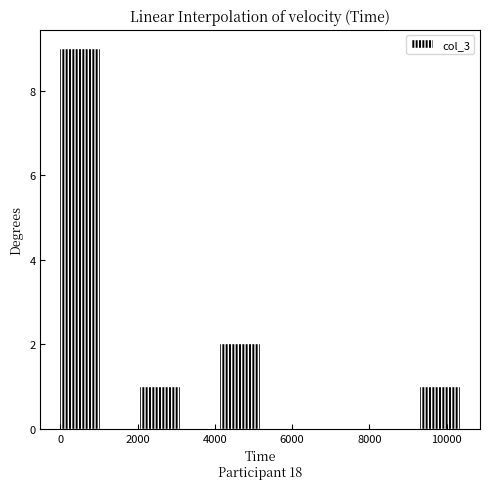

Reading left to right, transcribe this chart: for each bar, give the range it covers on the x-axis and its height. Neither the bar edges nor the heights are printed on the chart, so give them approximately, as read against the axes.

0 to 1000: 9
1000 to 2000: 0
2000 to 3200: 1
3200 to 4200: 0
4200 to 5200: 2
5200 to 6200: 0
6200 to 7200: 0
7200 to 8200: 0
8200 to 9400: 0
9400 to 10400: 1